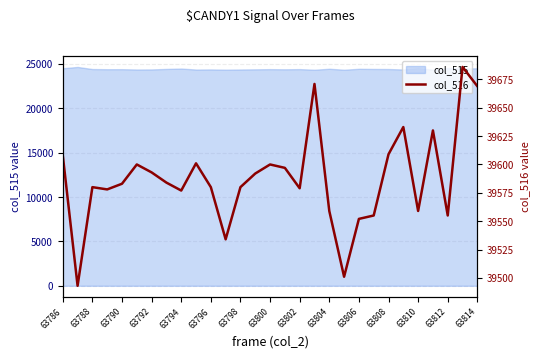

What is the maximum value shown in the chart?

39686